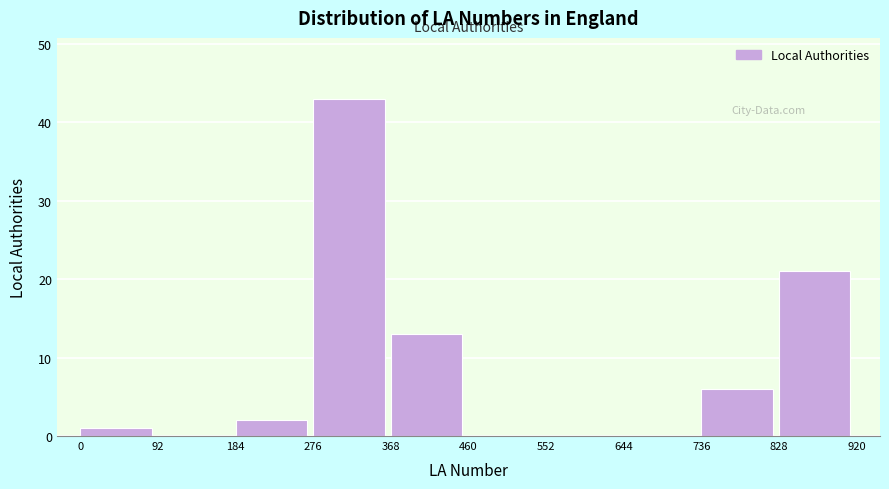

Reading left to right, transcribe this chart: for each bar, give the range it covers on the x-axis and its height. The values are not printed on the chart, so give them approximately, as read against the axis.

0 to 92: 1
92 to 184: 0
184 to 276: 2
276 to 368: 43
368 to 460: 13
460 to 552: 0
552 to 644: 0
644 to 736: 0
736 to 828: 6
828 to 920: 21